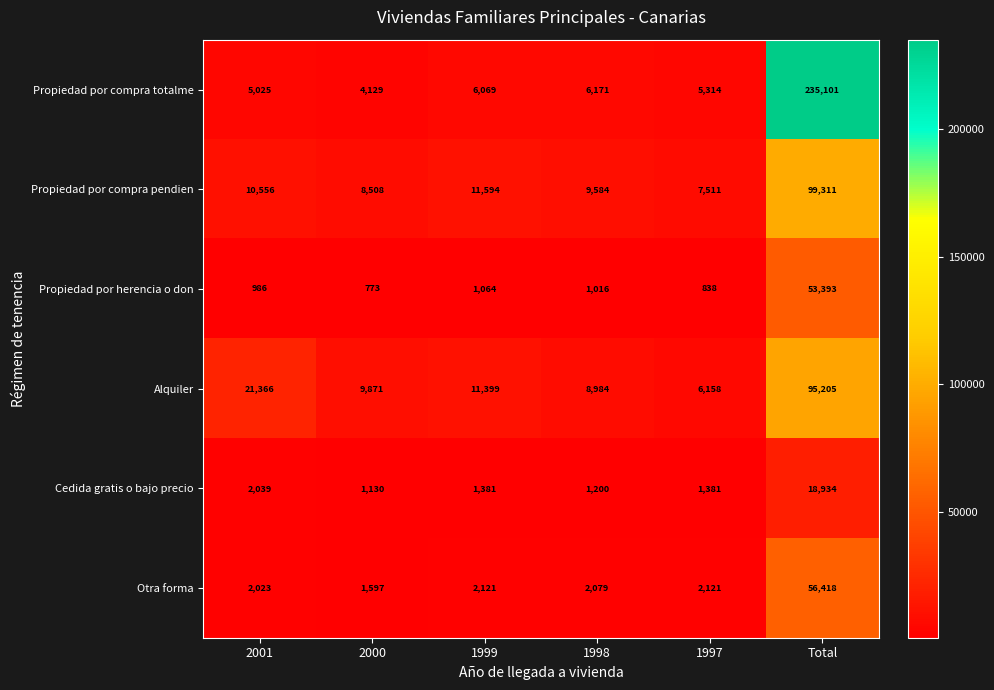

Which series has the largest total across all categories?

Propiedad por compra totalme